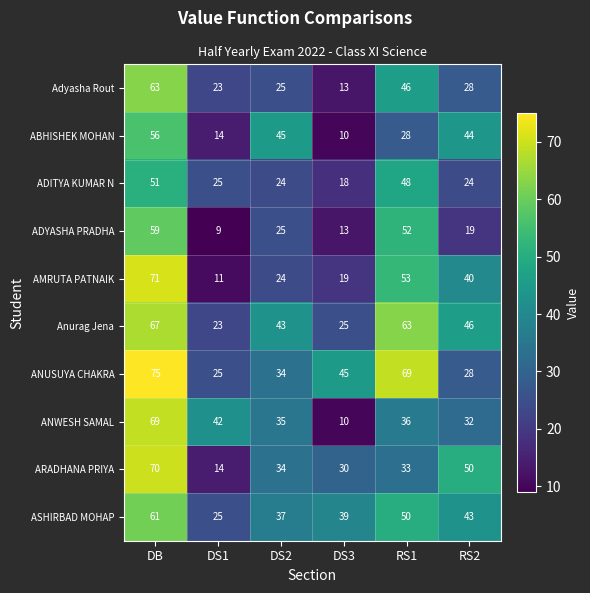

At how many categories does at least one series exceed 37?

6